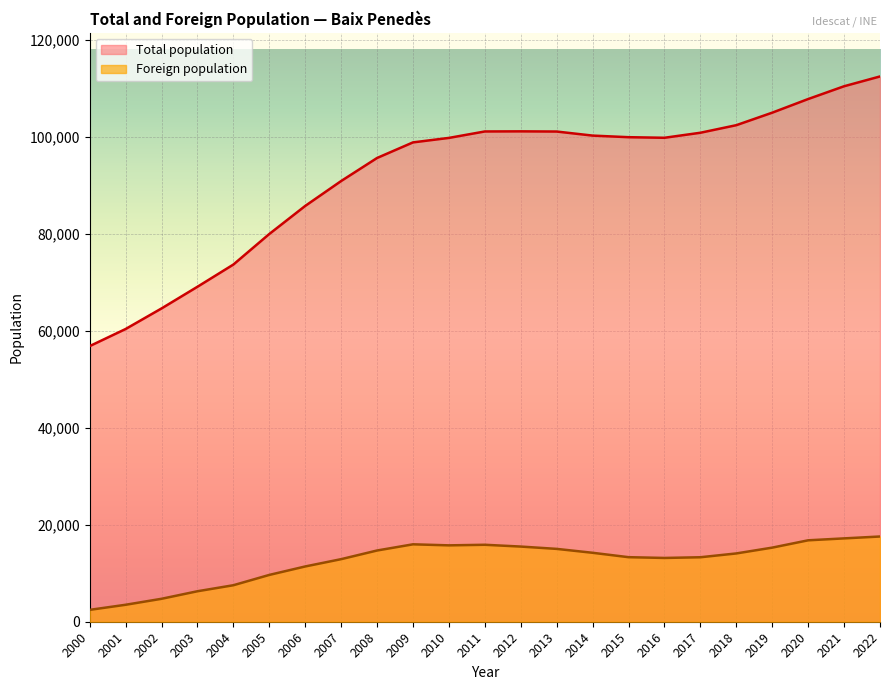

How many interior local peaks does the Total population series have?

1